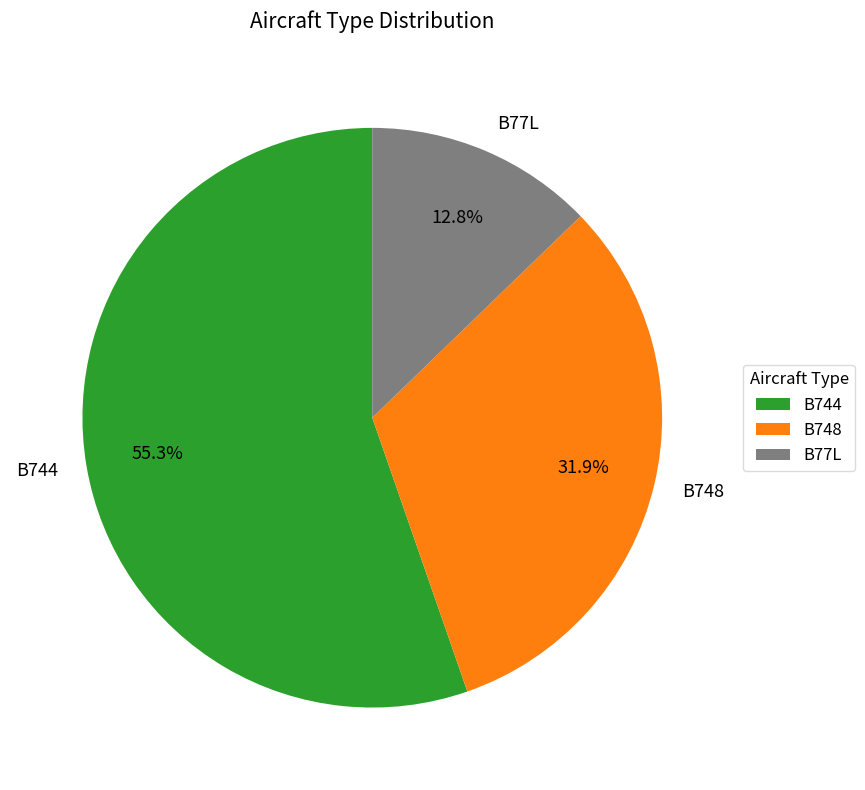

Approximately how many times larger is the value at B744 compared to B77L?

4.3